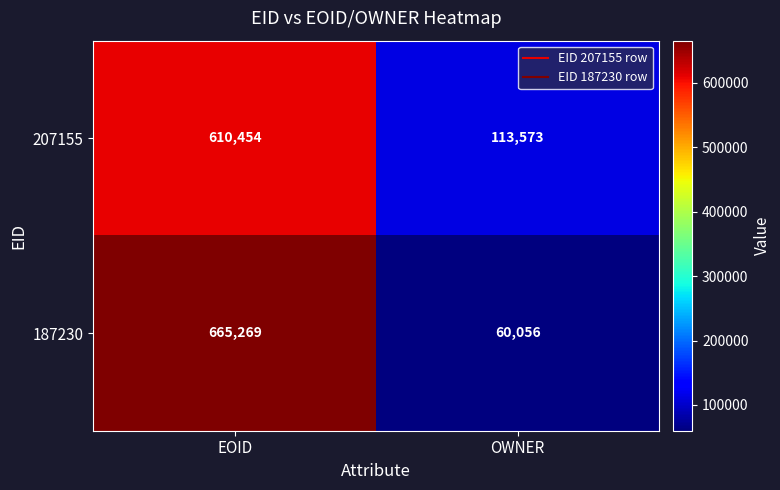

At which category is the sum across all series the highest?

EOID